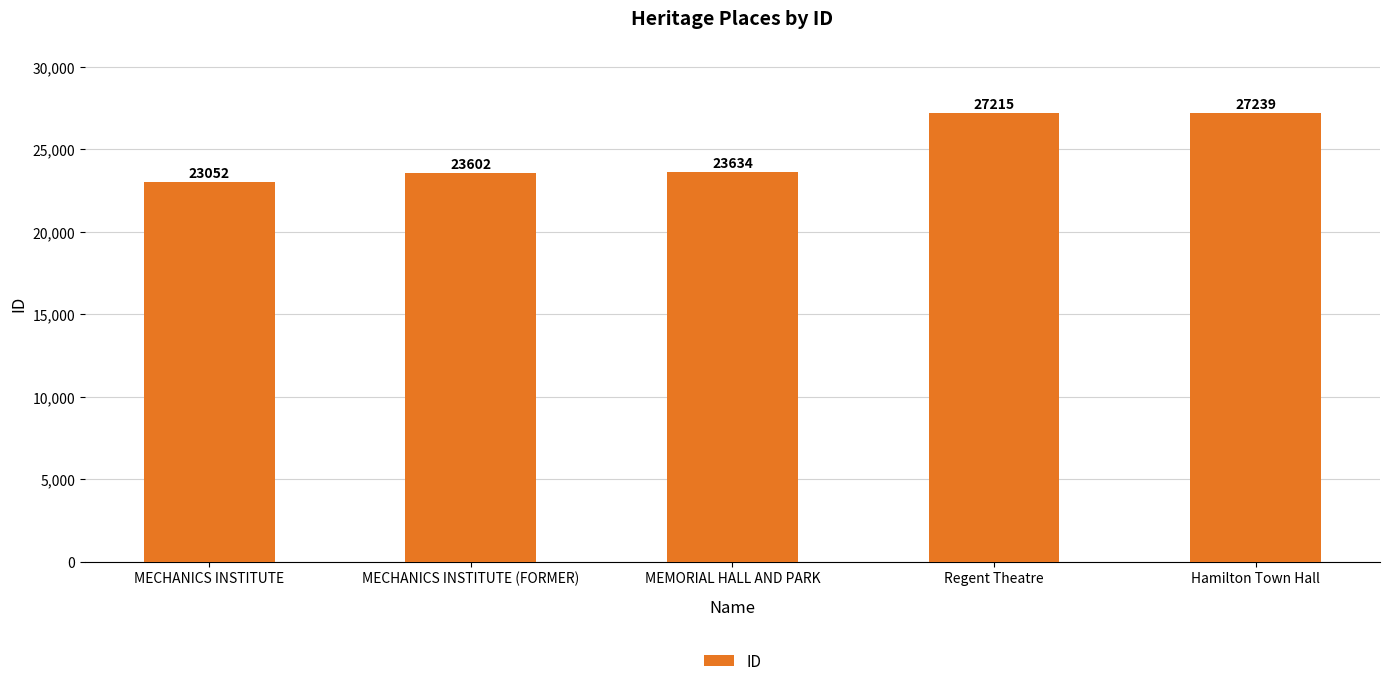

What is the difference between the values at Hamilton Town Hall and Regent Theatre?

24